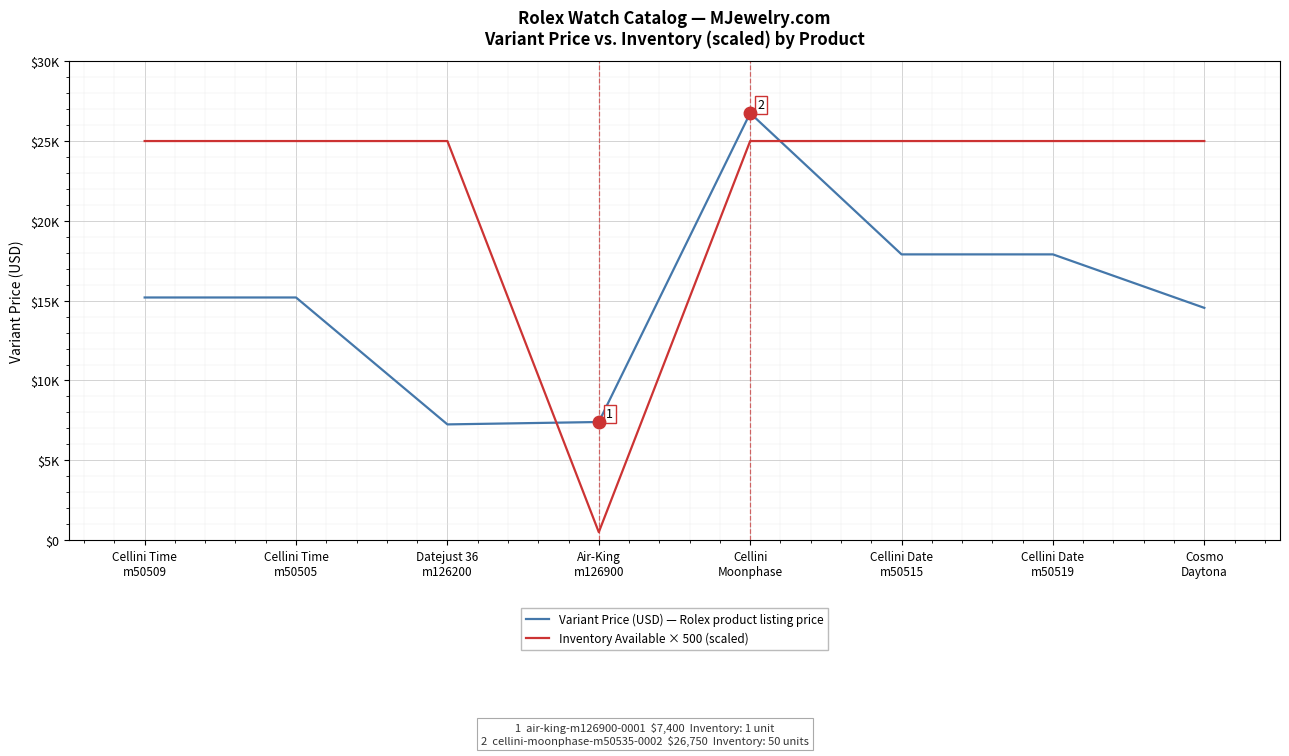

Is the value of Variant Price (USD) — Rolex product listing price at Cellini Time
m50509 greater than the value of Inventory Available × 500 (scaled) at Air-King
m126900?

Yes